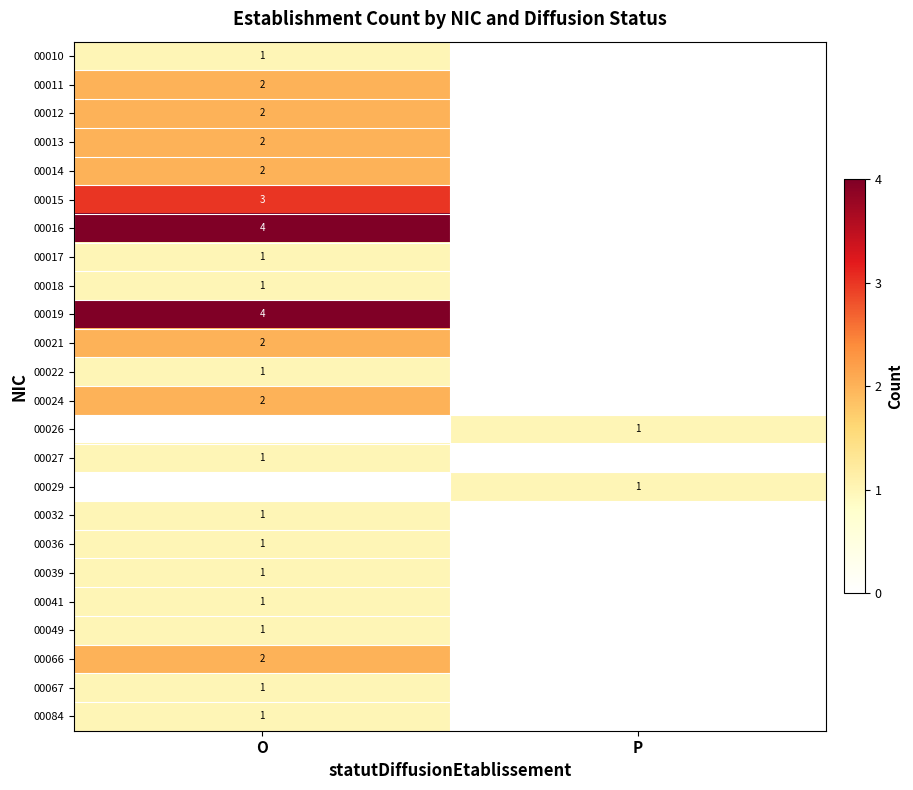

At how many categories does at least one series exceed 2?

1